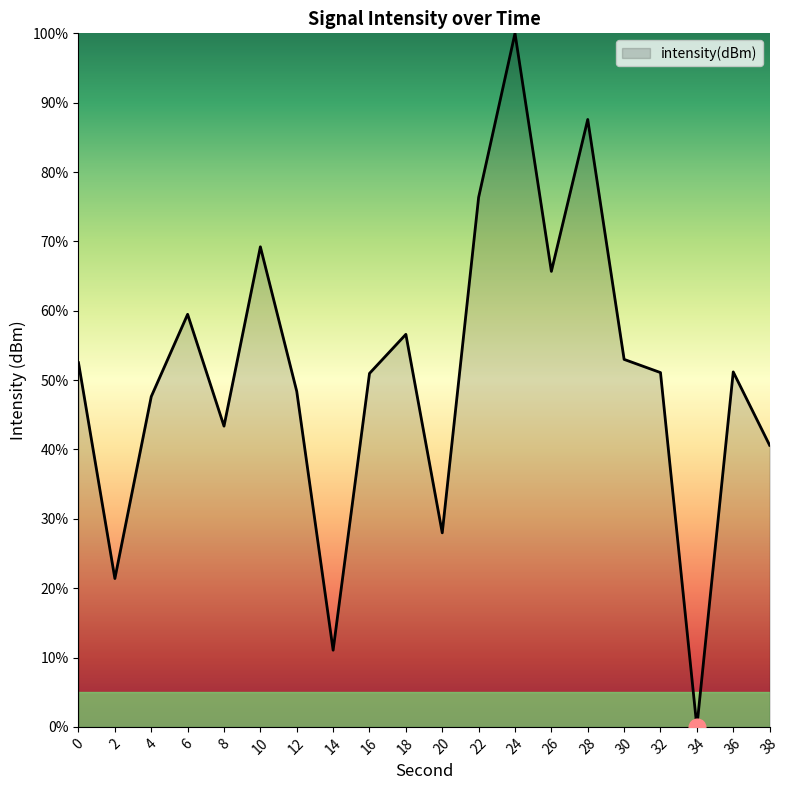

The value at 14 is 11.1. True or false?

True